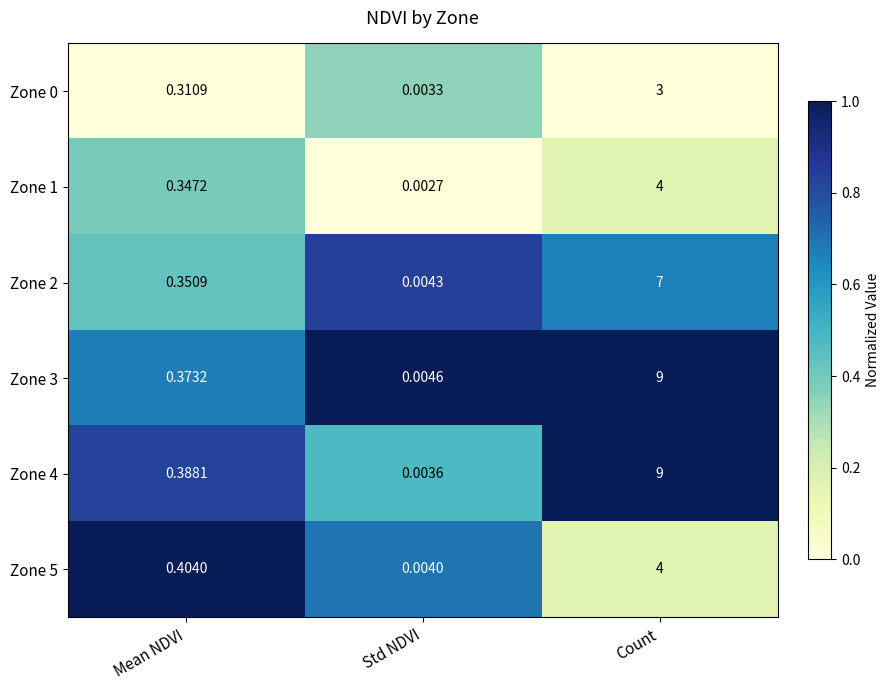

Which series changed the most between Std NDVI and Count?

Zone 4